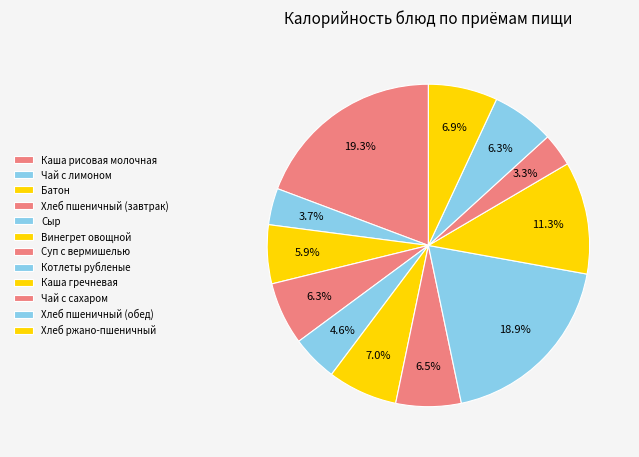

What percentage is the Хлеб пшеничный (завтрак) slice, to the nearest percent?

6%